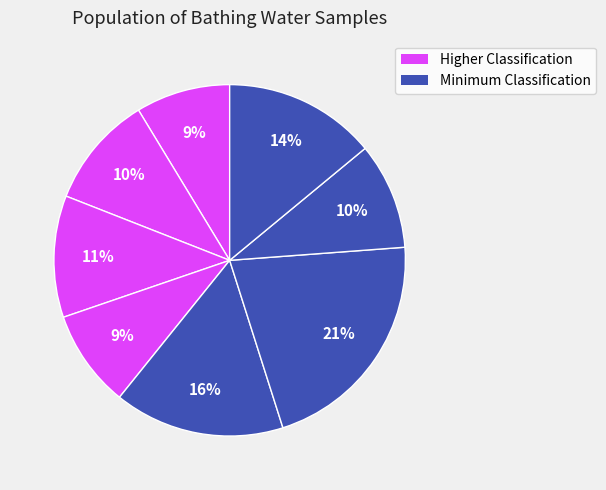

How many slices are in this pie chart?

8